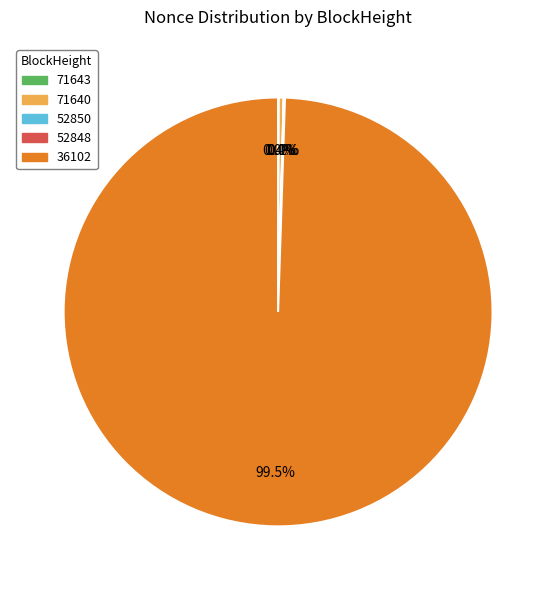

Which has a higher value, 36102 or 71640?

36102